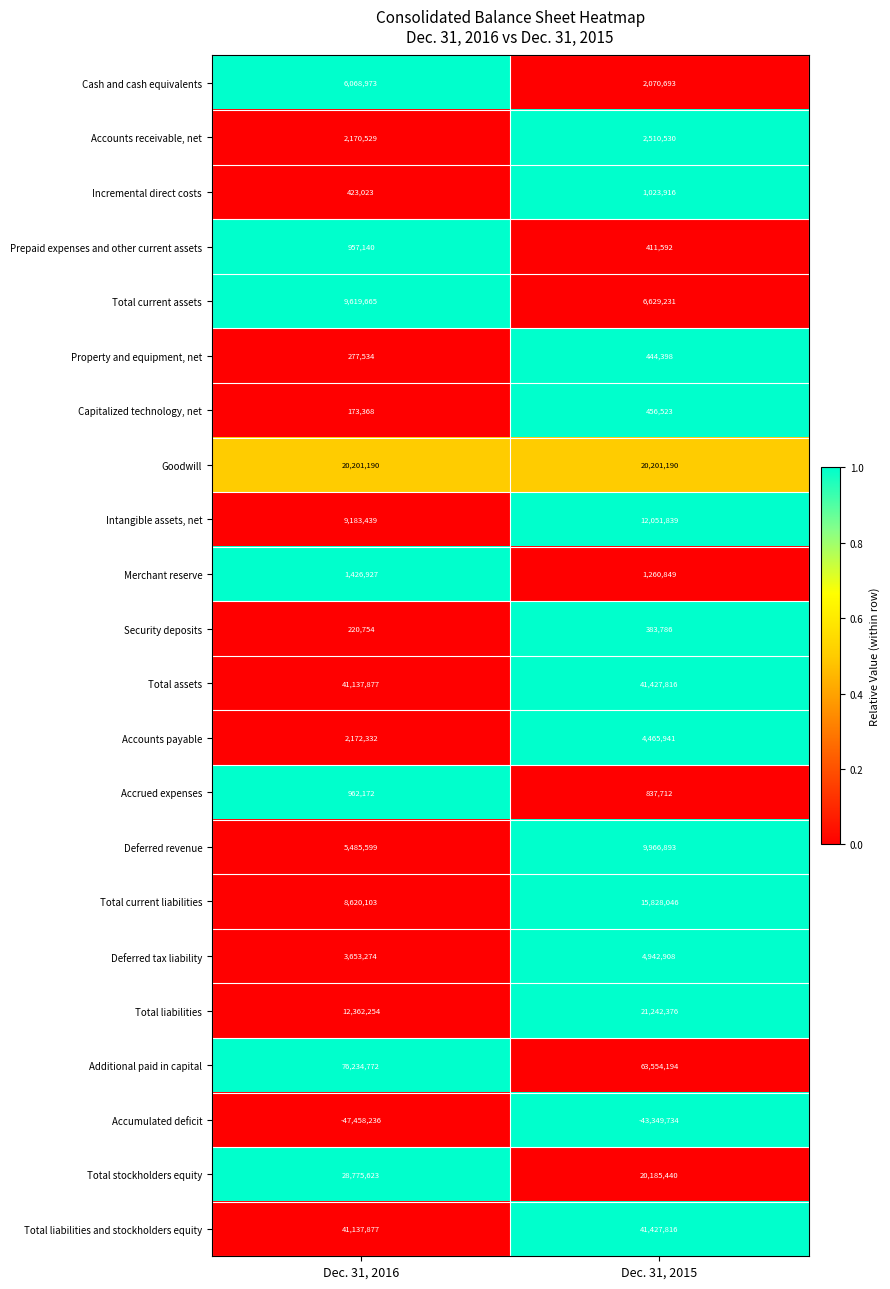

Between Dec. 31, 2016 and Dec. 31, 2015, which series saw the biggest shift?

Additional paid in capital